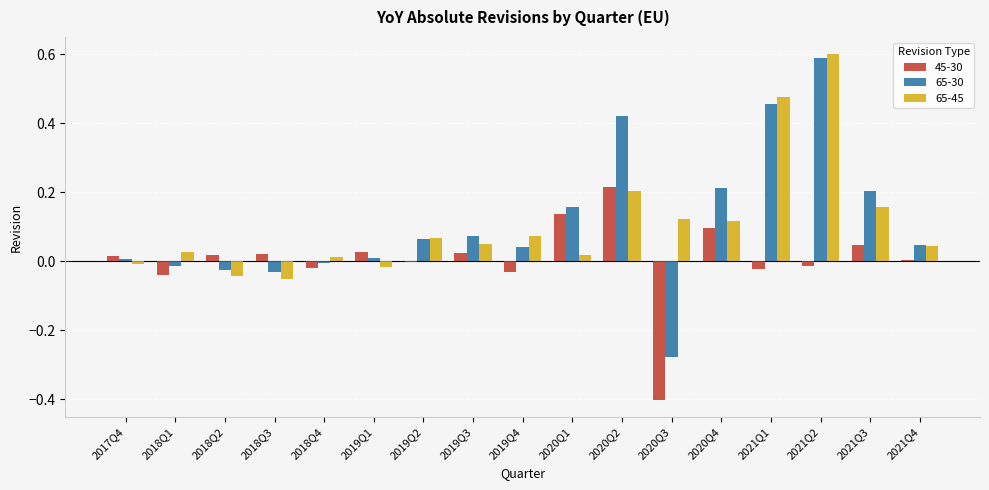

The value of 45-30 at 2021Q3 is 0.1. True or false?

False